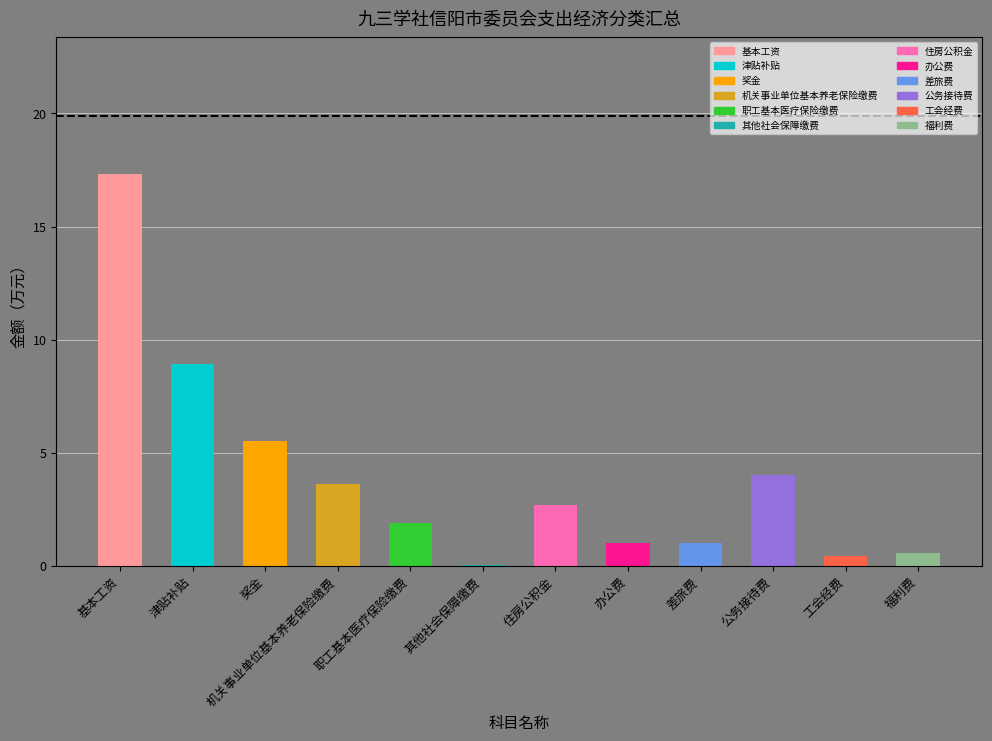

Approximately how many times larger is the value at 基本工资 compared to 机关事业单位基本养老保险缴费?

4.8